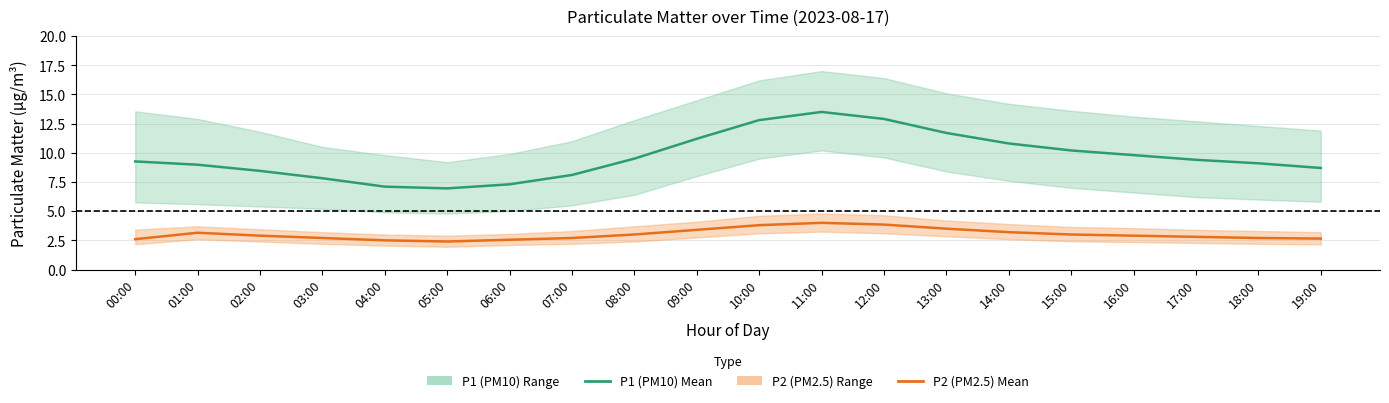

How many categories are shown in the chart?

20